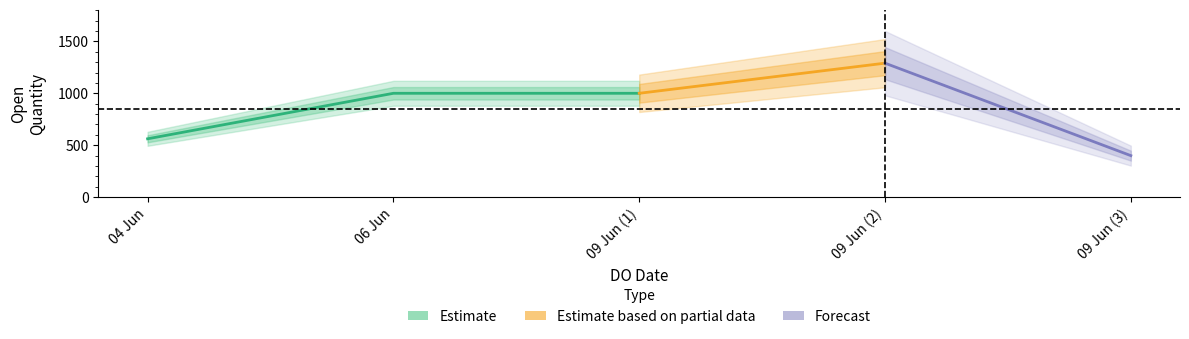

Between 06/06/2020 and 09/06/2020, which is larger?

06/06/2020